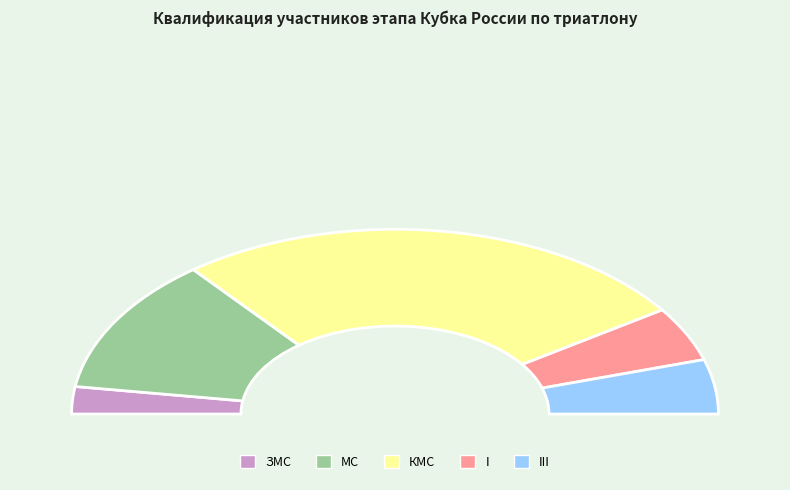

What is the largest slice in the pie chart?

КМС